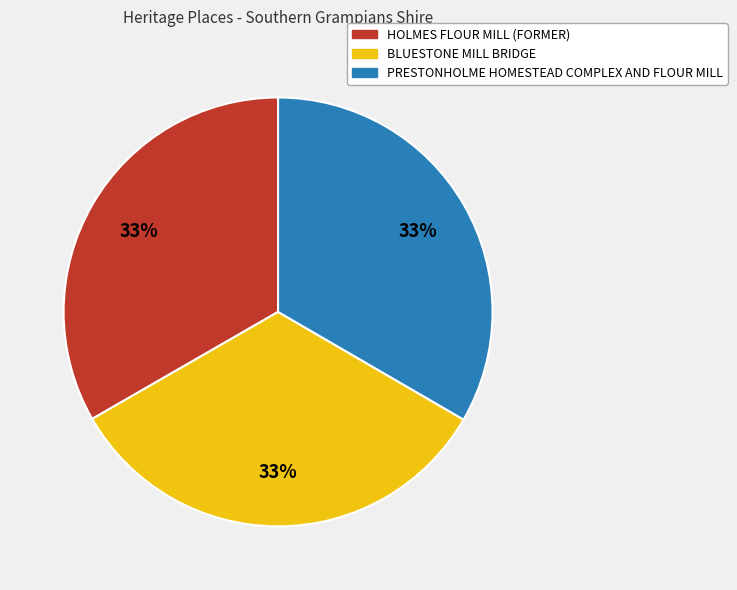

Does any single category account for the majority?

No